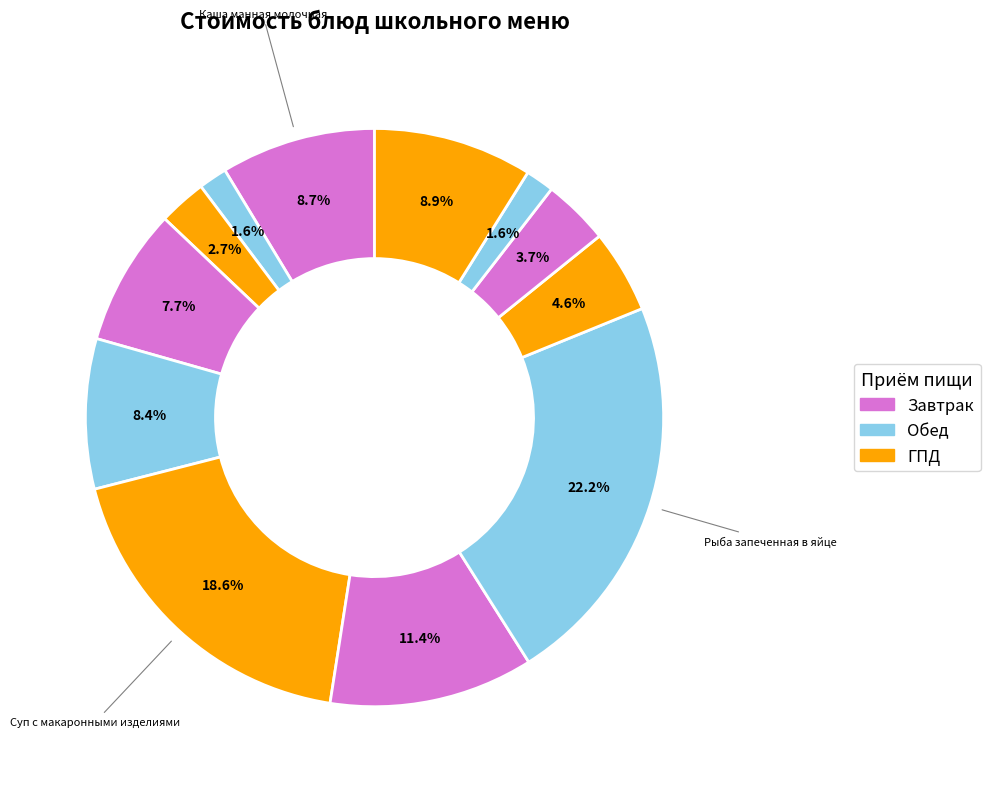

How many slices are in this pie chart?

12